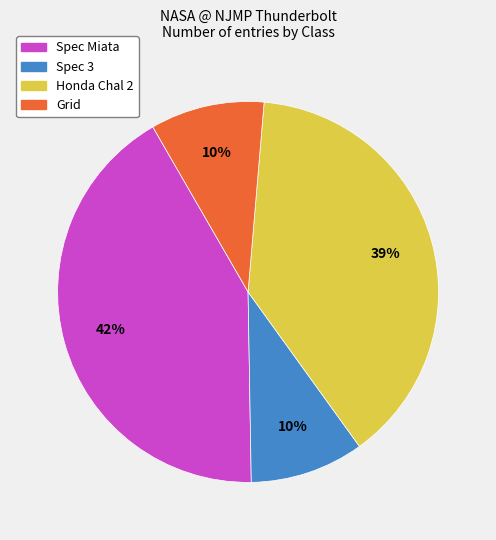

To the nearest percent, what is the difference between the Honda Chal 2 and Grid slice percentages?

29%